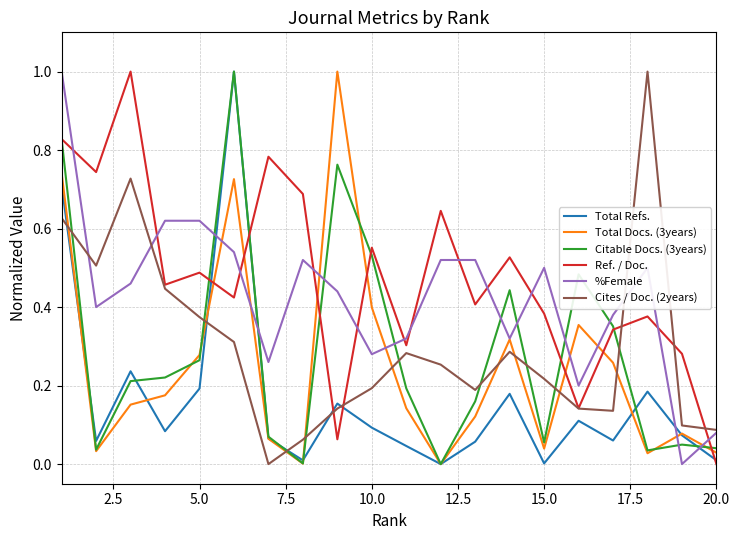

What is the maximum value for Total Docs. (3years)?

1.0